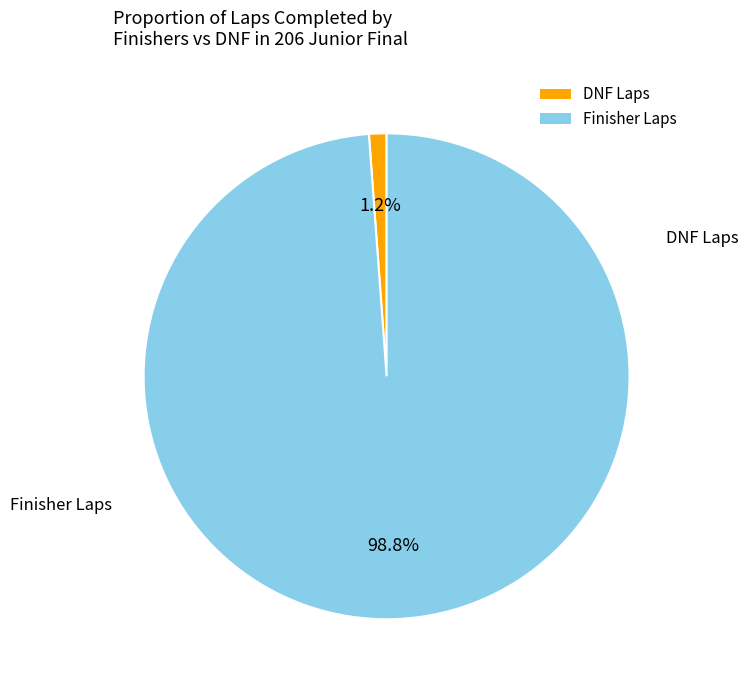

What is the total percentage of DNF Laps and Finisher Laps?

100.0%